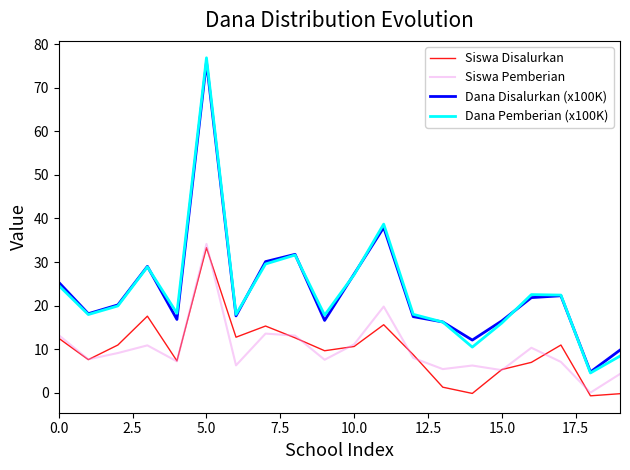

True or false: Siswa Disalurkan and Dana Pemberian (x100K) cross at least once.

False